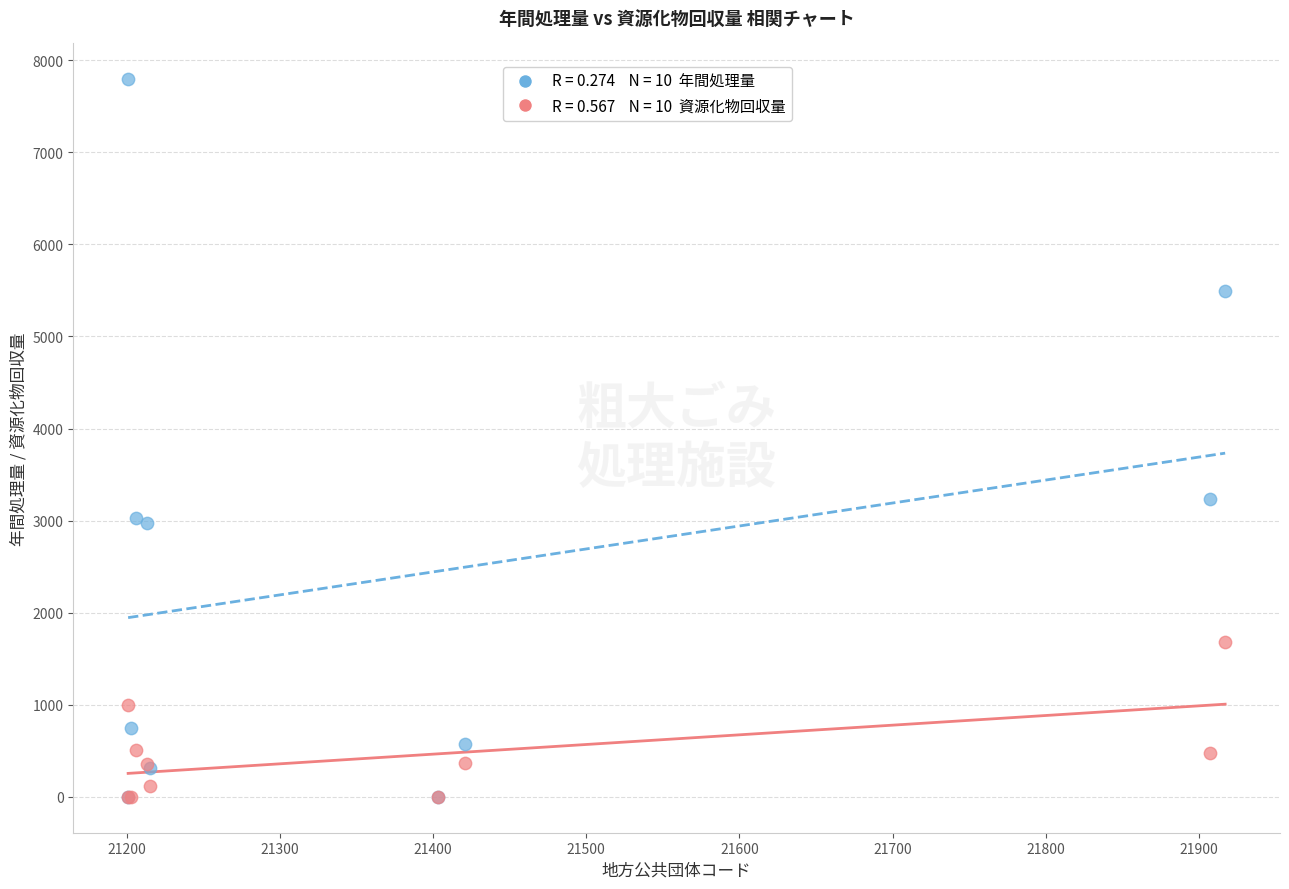

Across all series, what Y value is closest to 3896?

3234.0